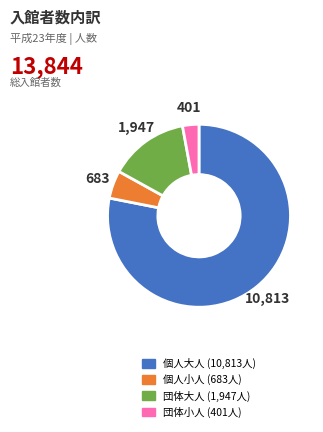

How many slices are in this pie chart?

4